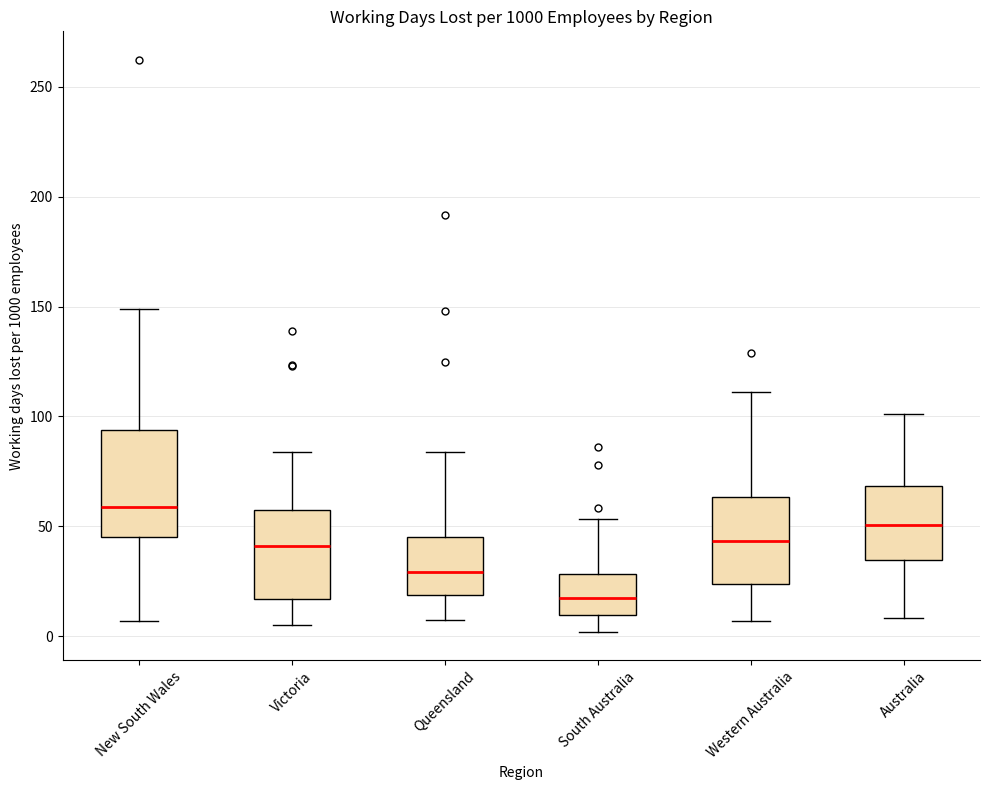

Which box has the lowest median line?

South Australia